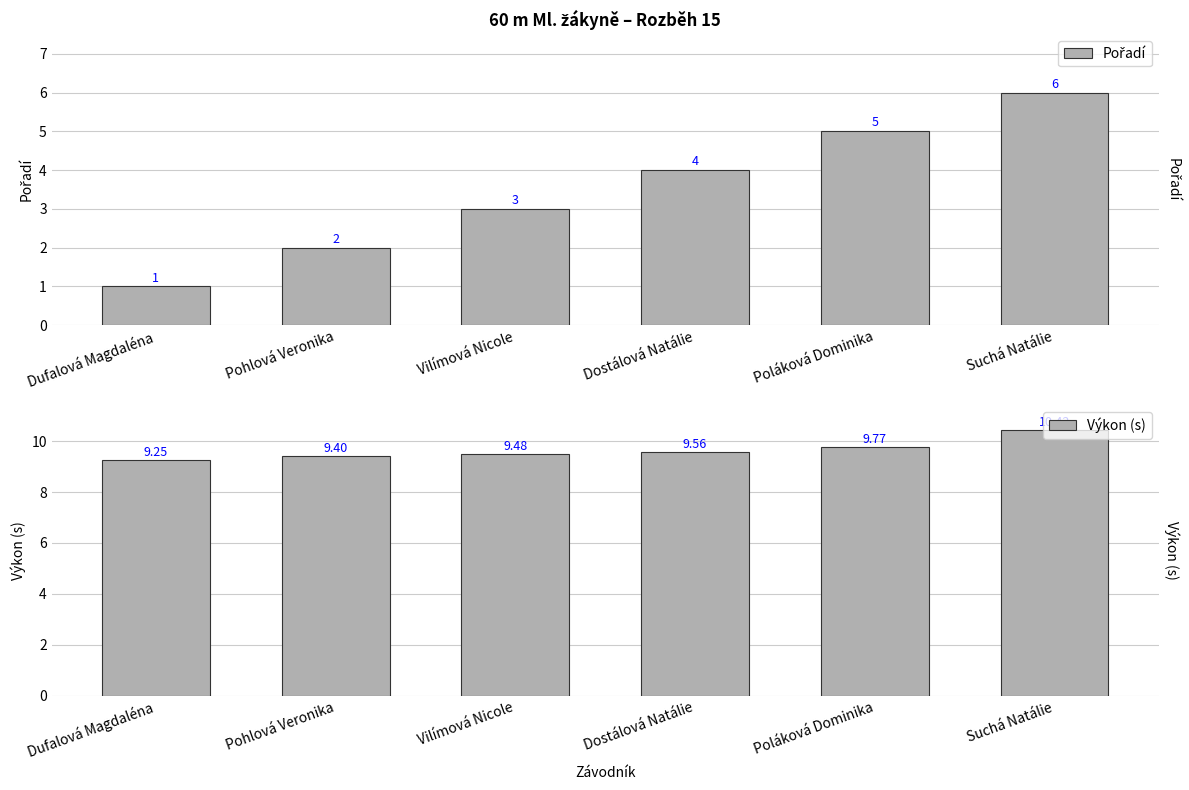

Which series has the largest total across all categories?

Výkon (s)